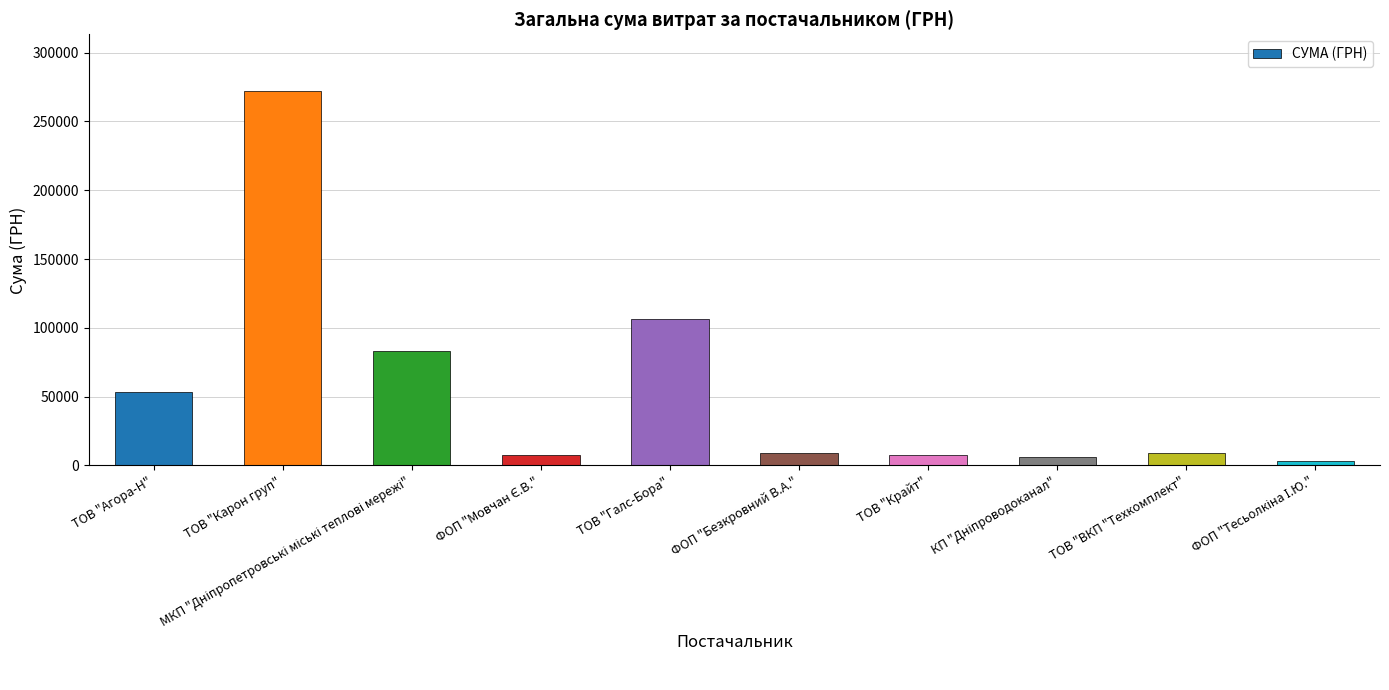

Is it true that the value at ТОВ "Агора-Н" is 12522.2?

False